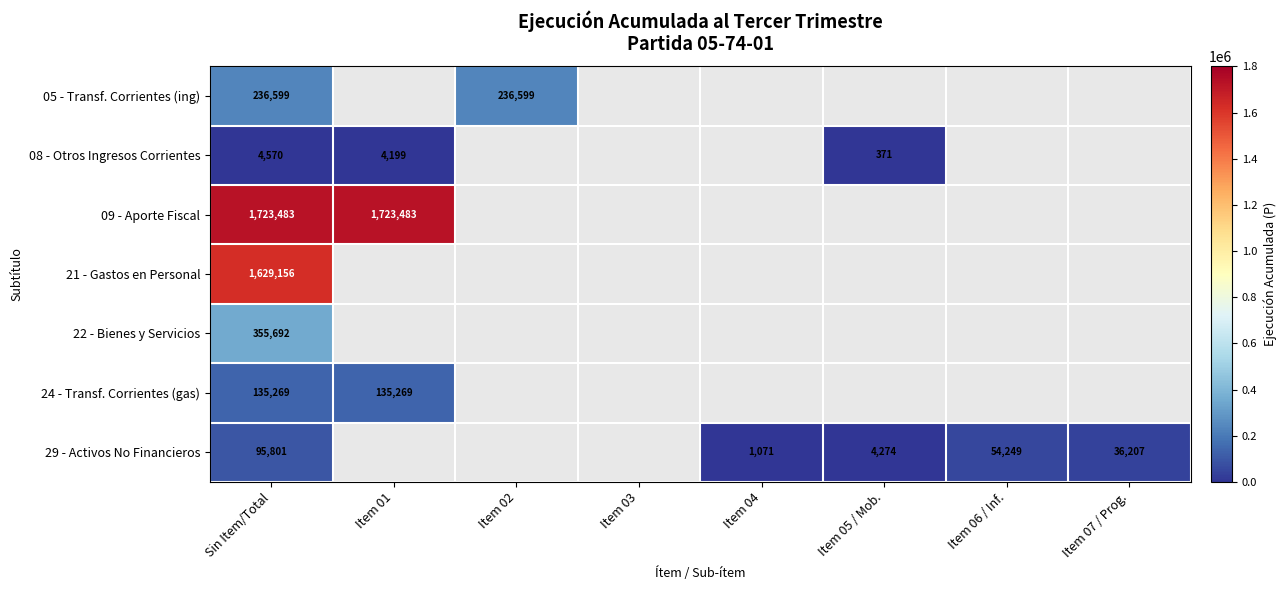

The 22 - Bienes y Servicios series shows 355692 at Sin Item/Total. True or false?

True